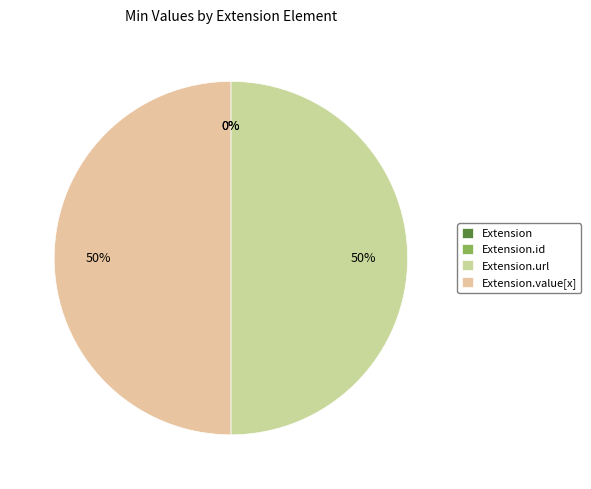

To the nearest percent, what is the difference between the Extension.url and Extension slice percentages?

50%